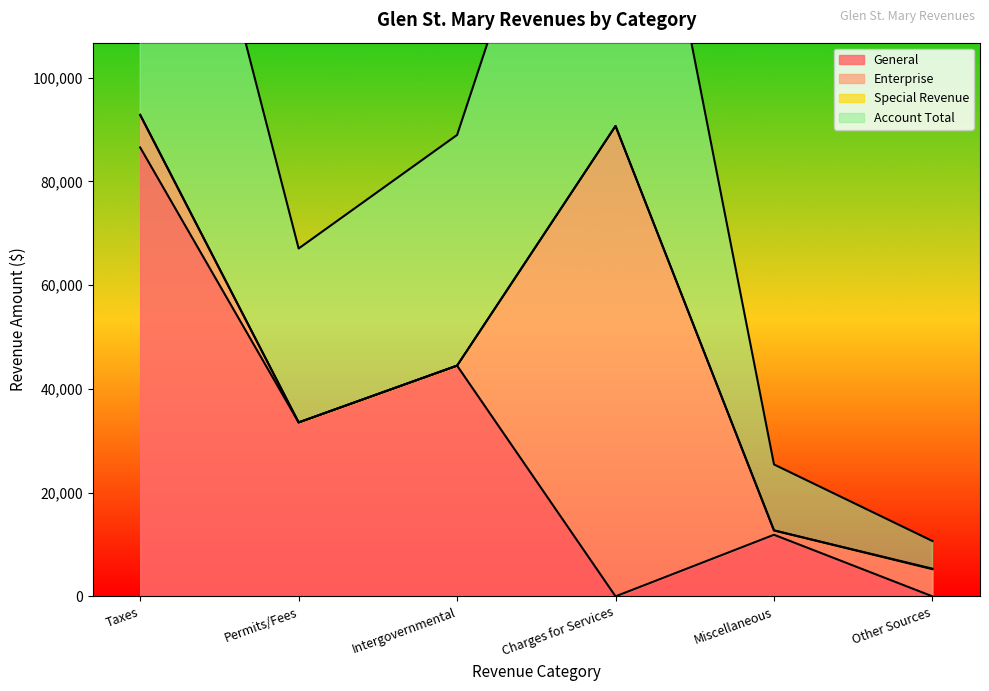

How many General values are between 0 and 44473?

5